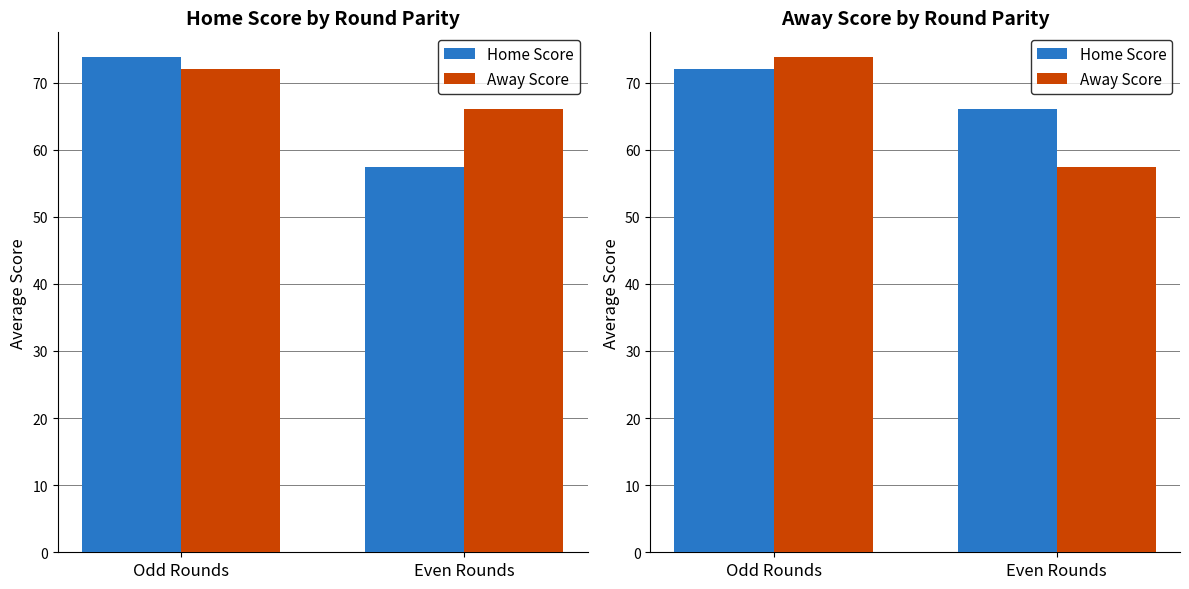

What is the difference between the highest and lowest values at Even Rounds?

8.6